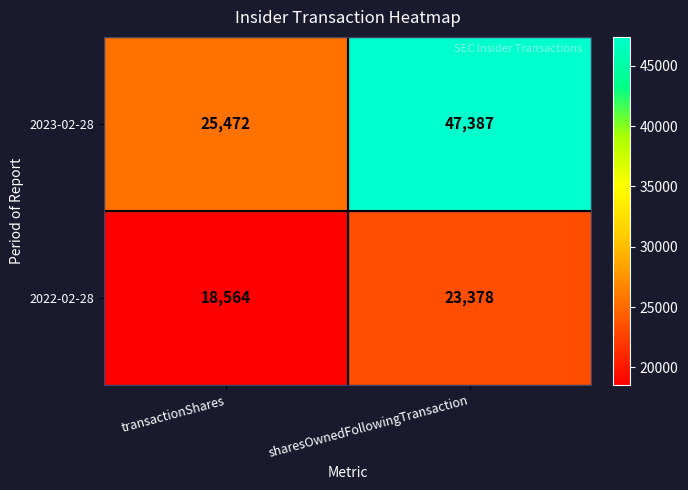

At how many categories does at least one series exceed 37423?

1